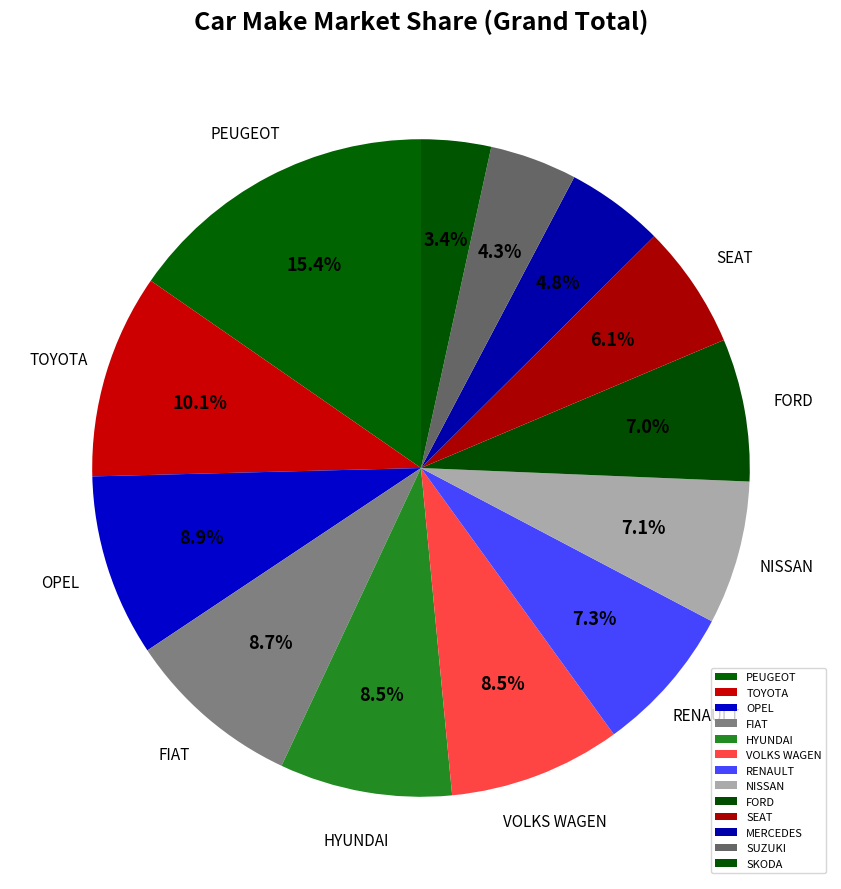

To the nearest percent, what is the average slice percentage?

8%